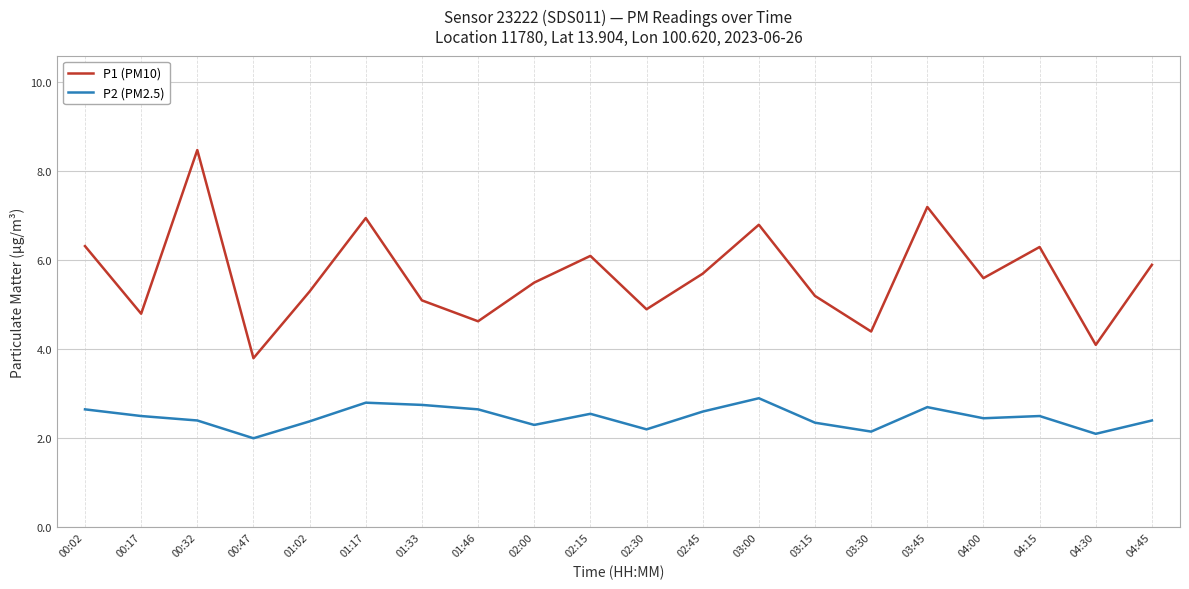

Which series changed the most between 03:00 and 03:30?

P1 (PM10)